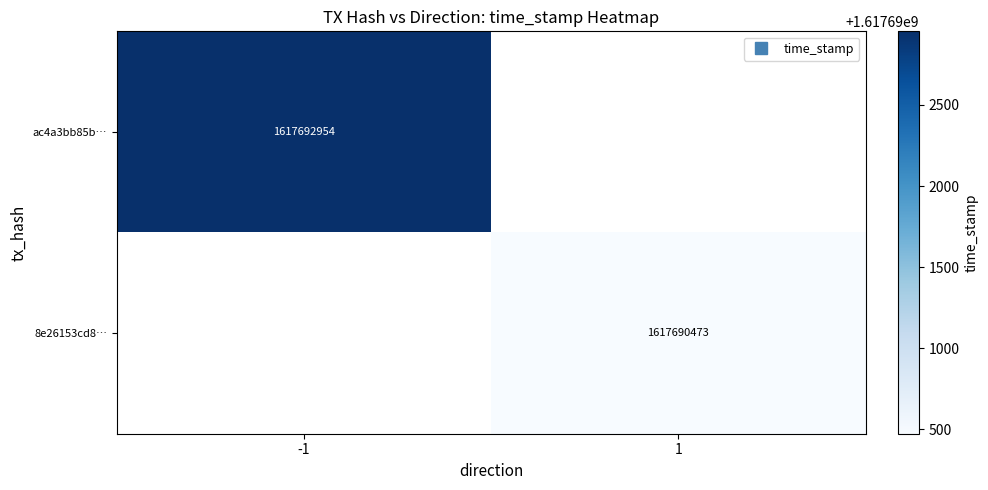

List the series in order of their overall mean, highest first.

ac4a3bb85b…, 8e26153cd8…